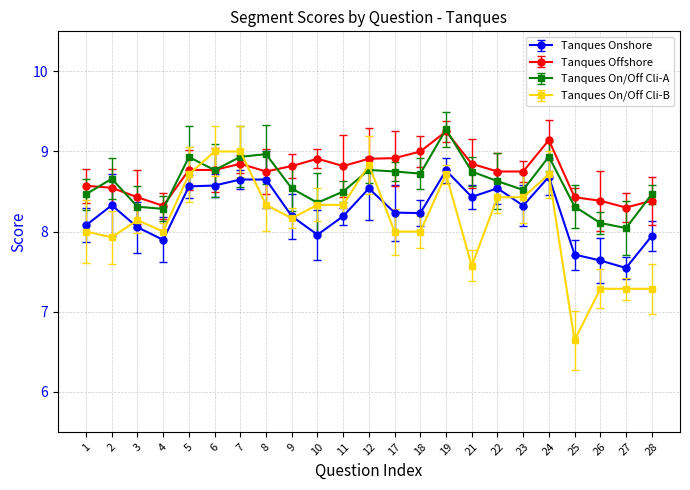

What is the value of the Tanques On/Off Cli-A point at the 17th from the left?

8.6